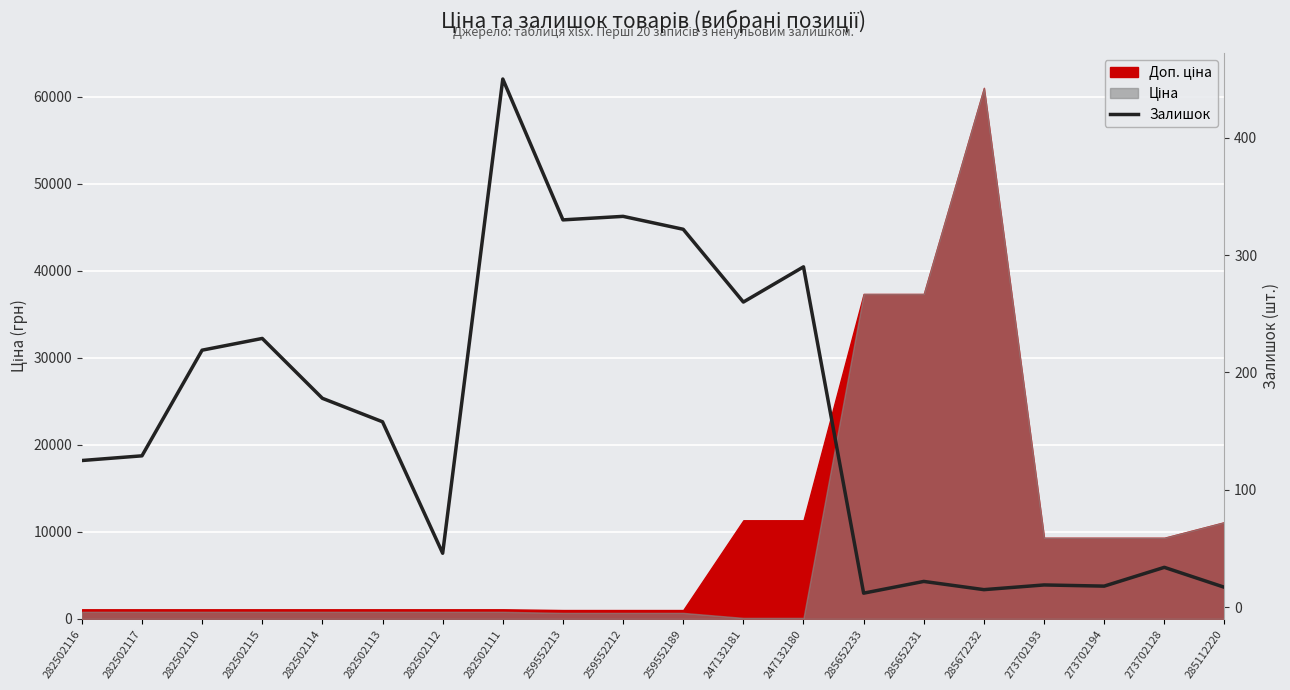

What is the sum of the values at 282502113 and 247132180?

448